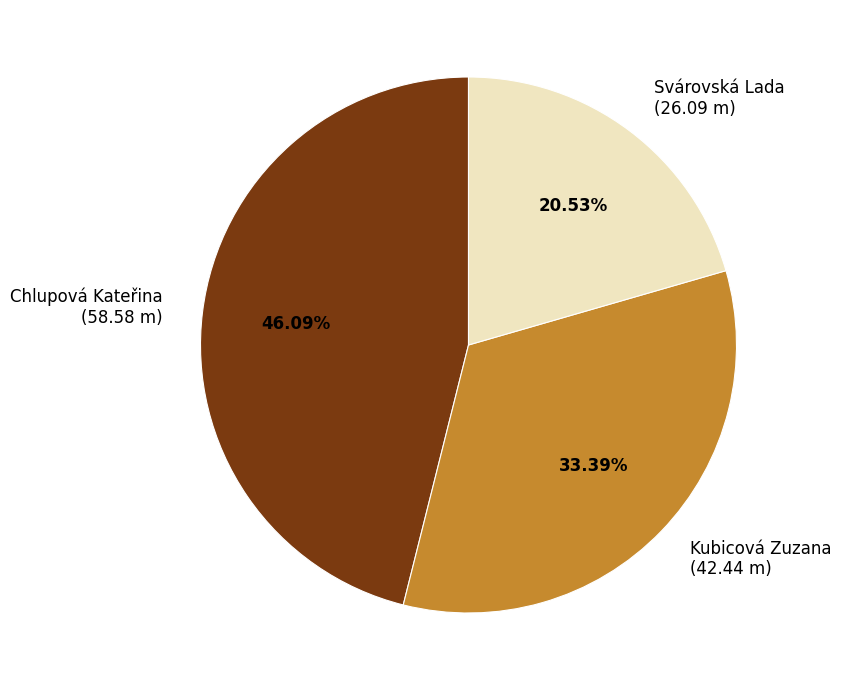

Is it true that Chlupová Kateřina is 46% of the pie?

True